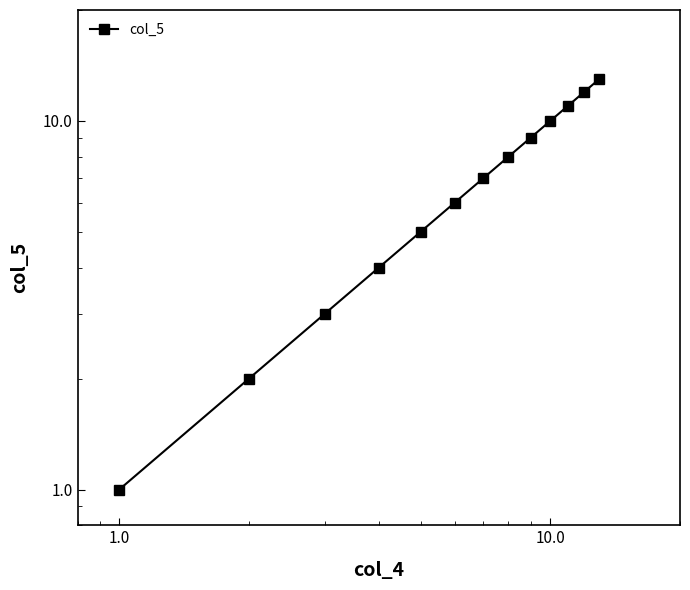

What is the minimum value shown in the chart?

1